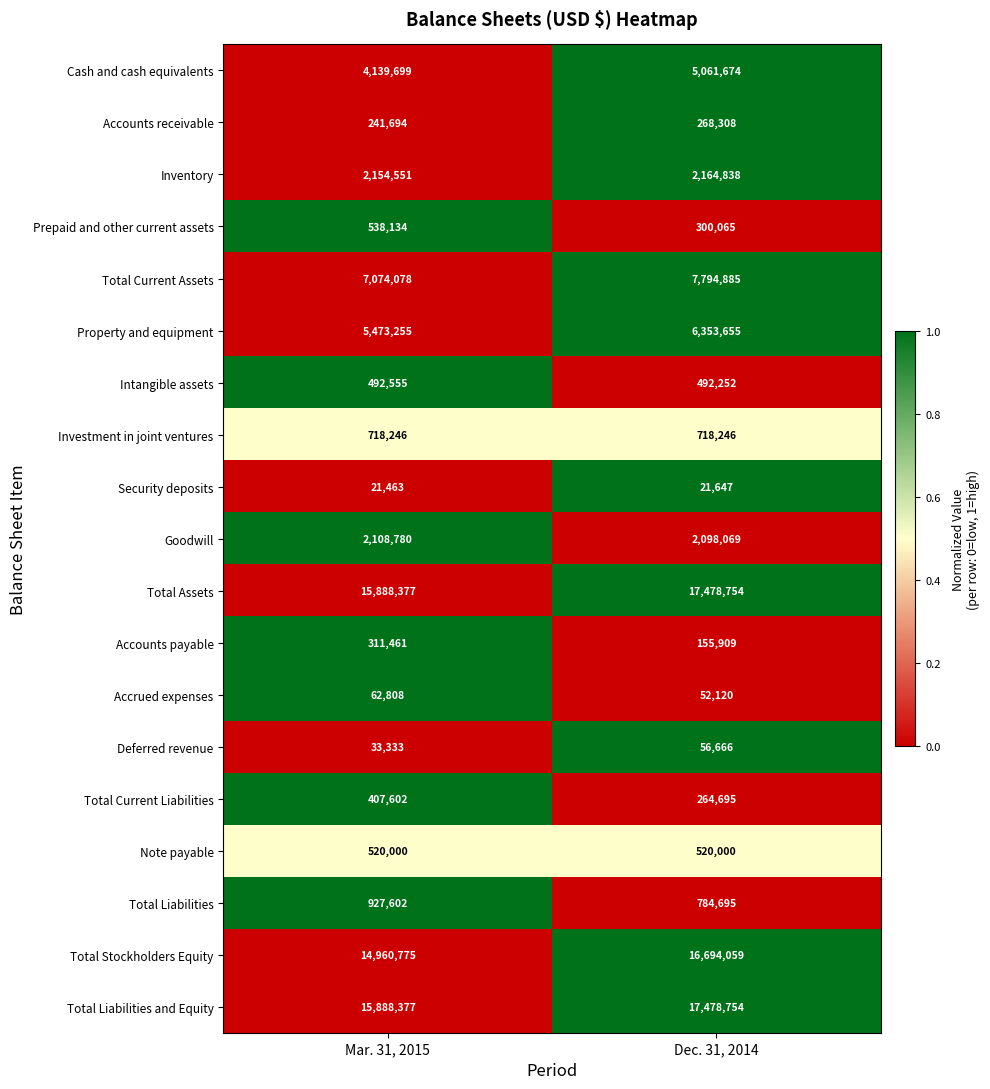

The Property and equipment series shows 5473255 at Mar. 31, 2015. True or false?

True